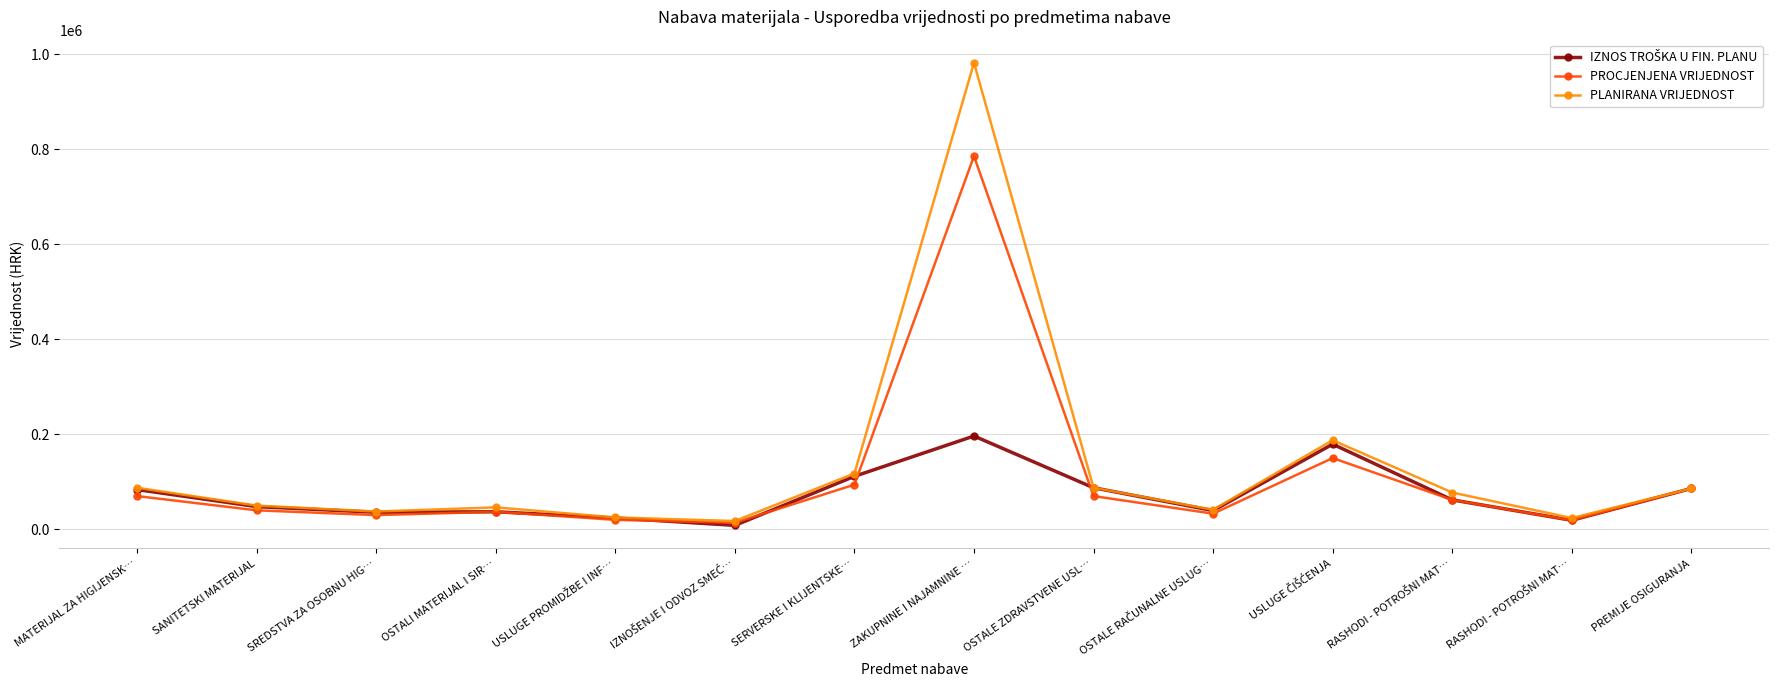

True or false: IZNOS TROŠKA U FIN. PLANU and PLANIRANA VRIJEDNOST cross at least once.

False